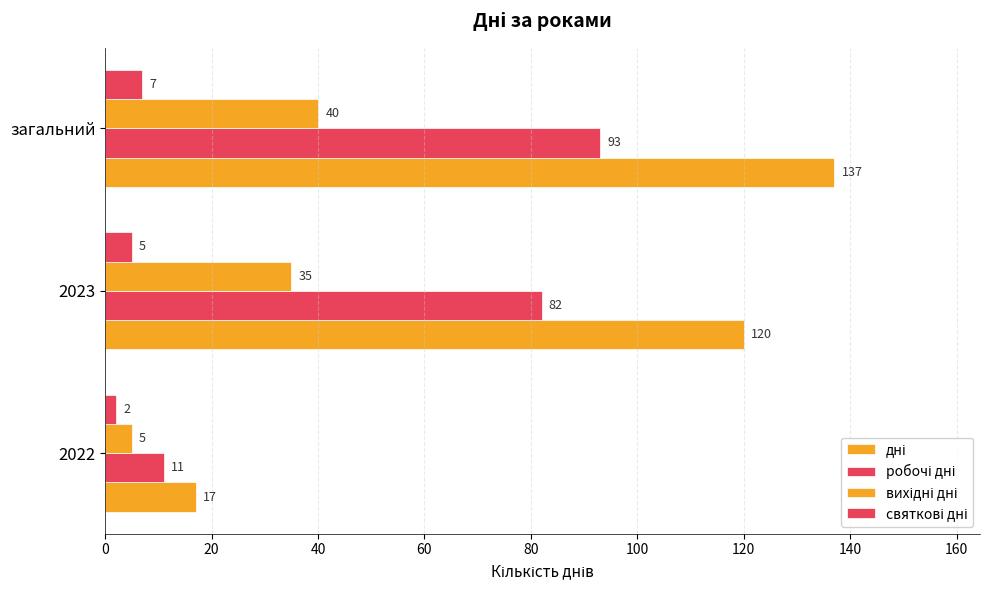

Count the number of data series in this chart.

4